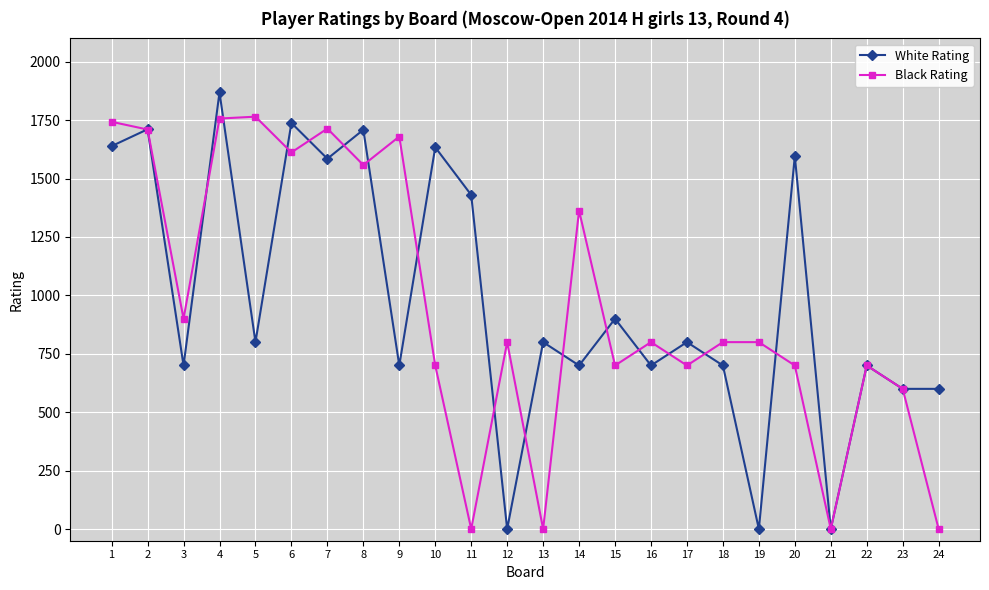

What is the maximum value for White Rating?

1869